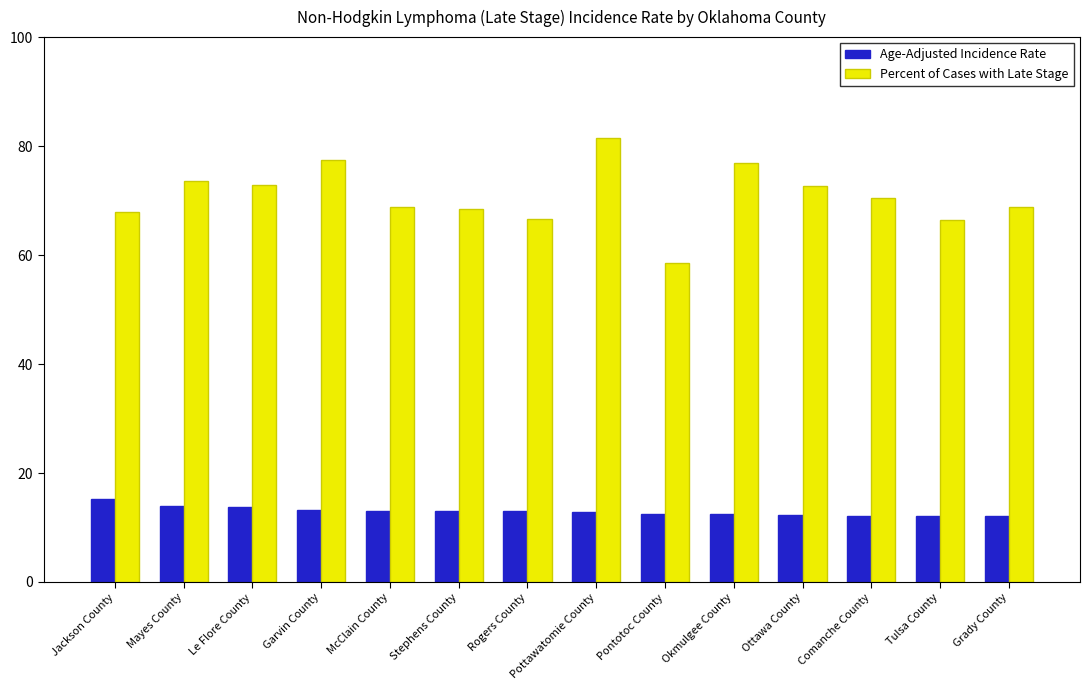

Where does the Percent of Cases with Late Stage series first go above 70?

Mayes County